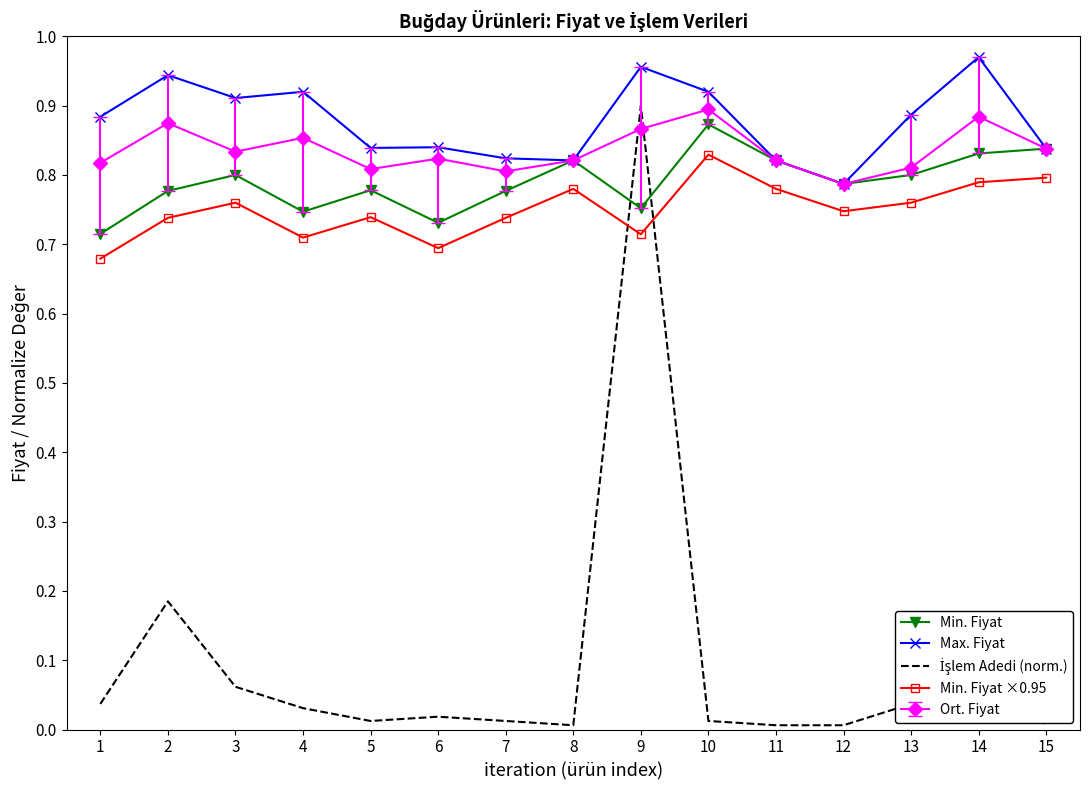

At which category is the sum across all series the highest?

9